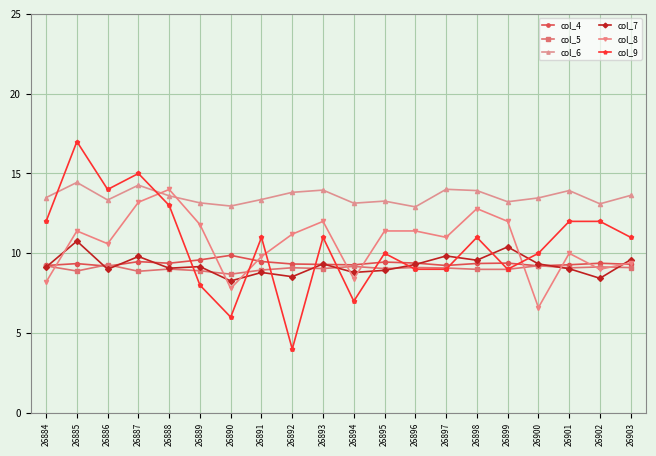

At which category does the chart reach its peak across all series?

26885